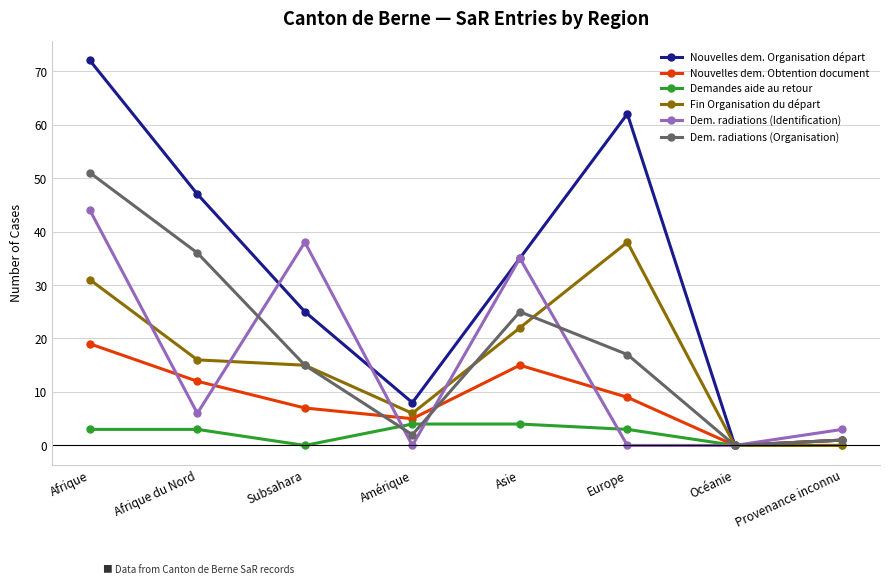

What is the difference between the maximum and minimum values in the Dem. radiations (Organisation) series?

51